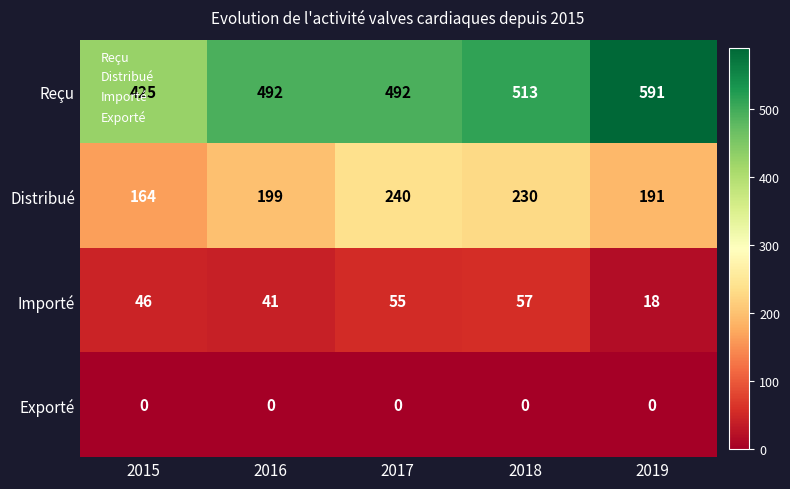

What is the sum of the Reçu values at 2016 and 2017?

984